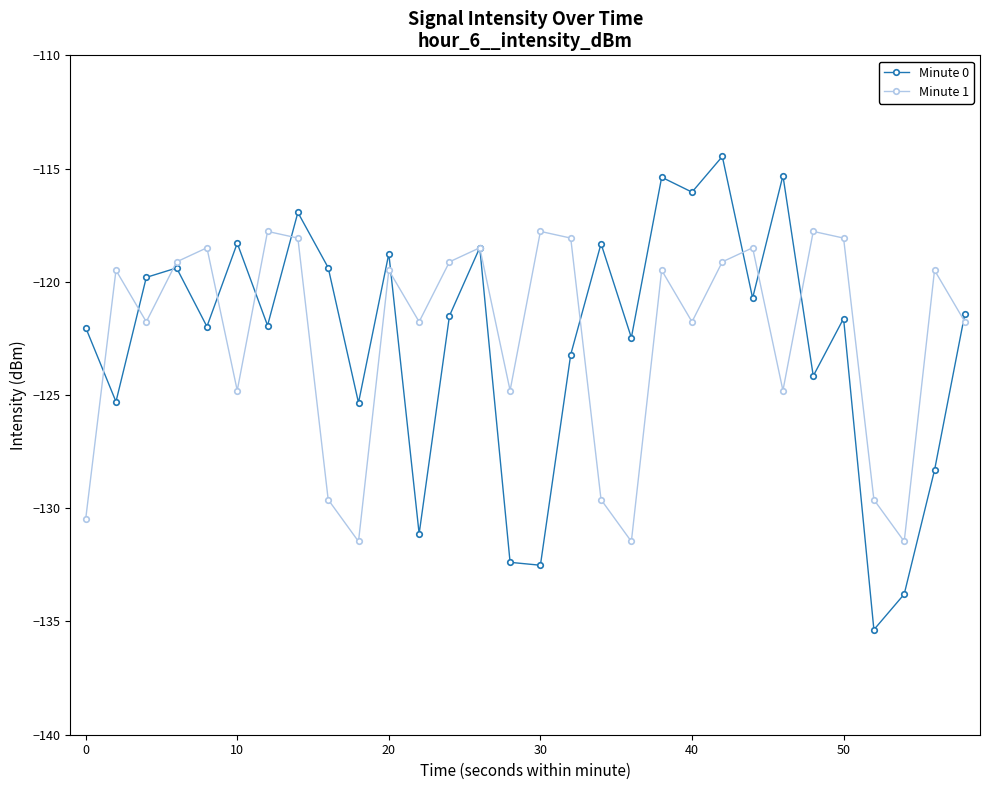

List the series in order of their peak value, lowest first.

Minute 1, Minute 0